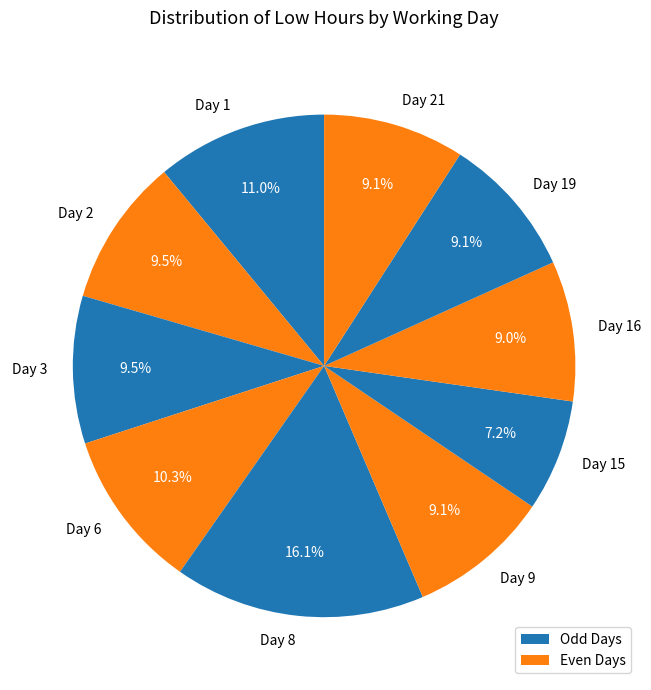

Does Day 21 account for over 50% of the chart?

No